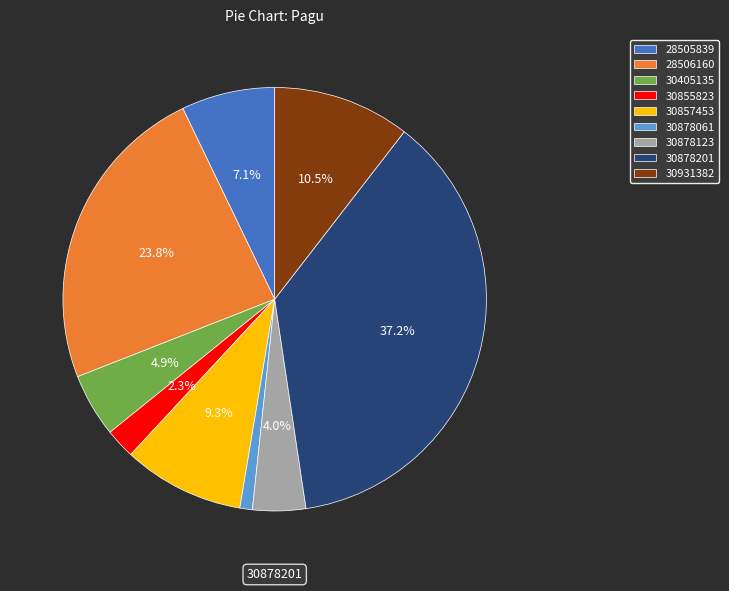

To the nearest percent, what is the difference between the largest and smallest slice percentages?

36%